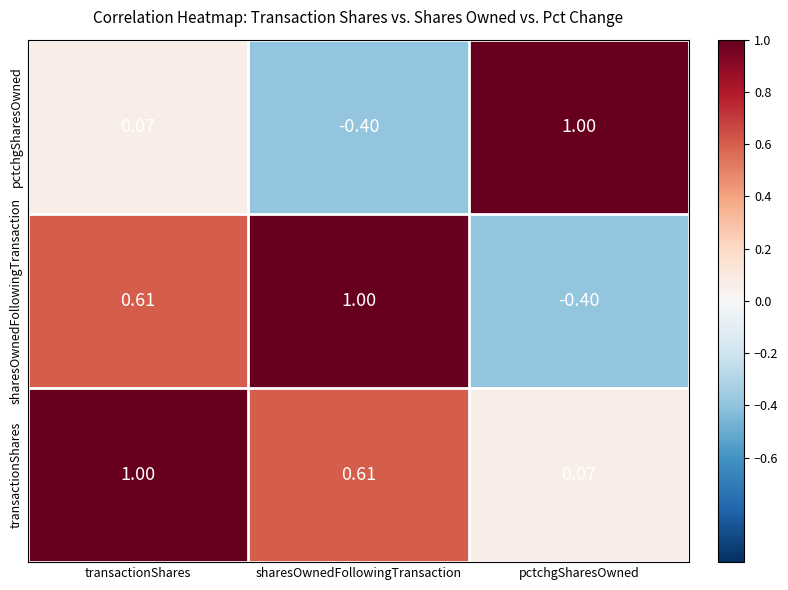

Which series has the largest total across all categories?

transactionShares